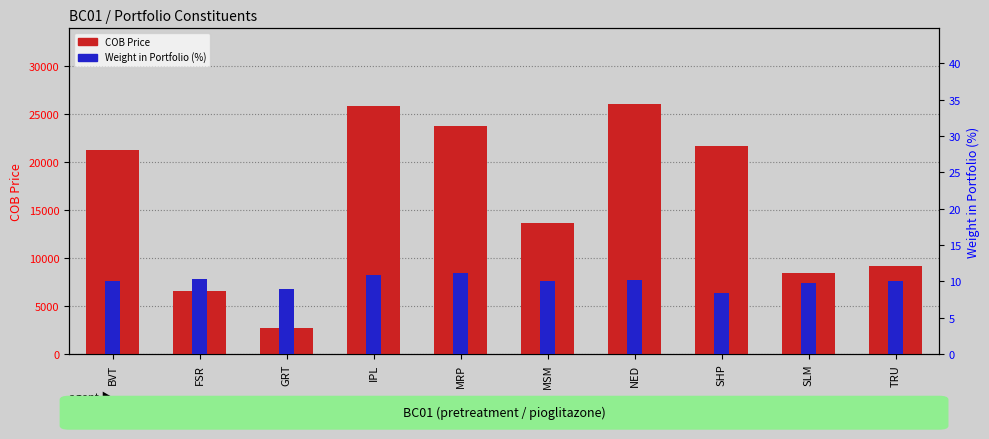

What is the difference between the highest and lowest values at TRU?

9186.9